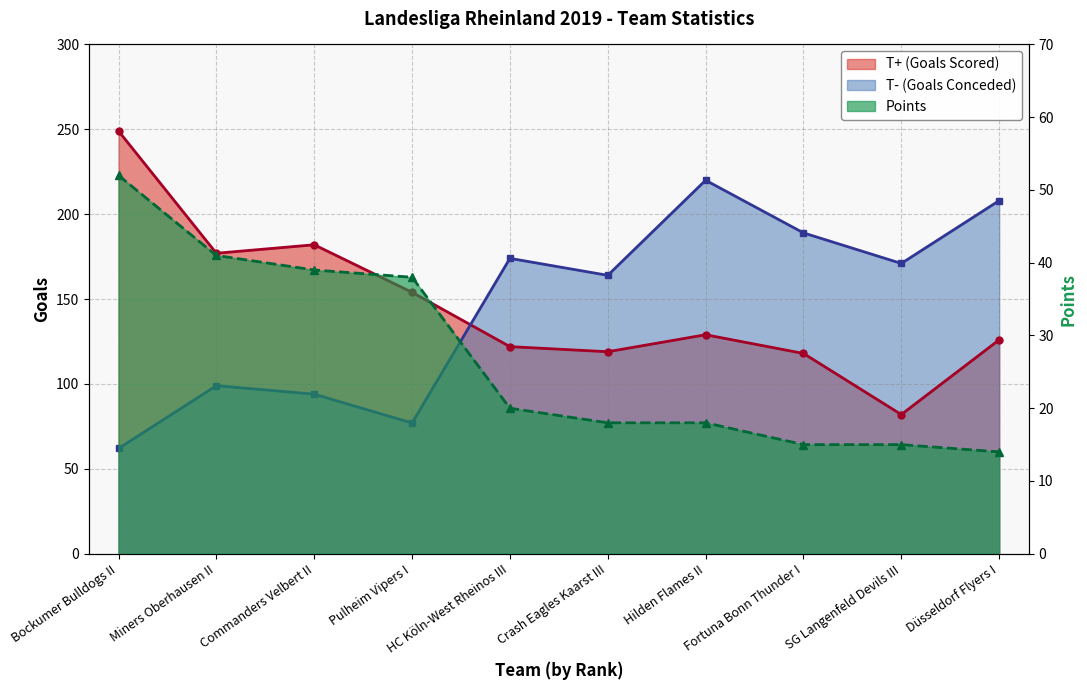

Reading right to left, transcribe all the data shown in this chart.

T+ (Goals Scored): 126	82	118	129	119	122	154	182	177	249
T- (Goals Conceded): 208	171	189	220	164	174	77	94	99	62
Points: 14	15	15	18	18	20	38	39	41	52